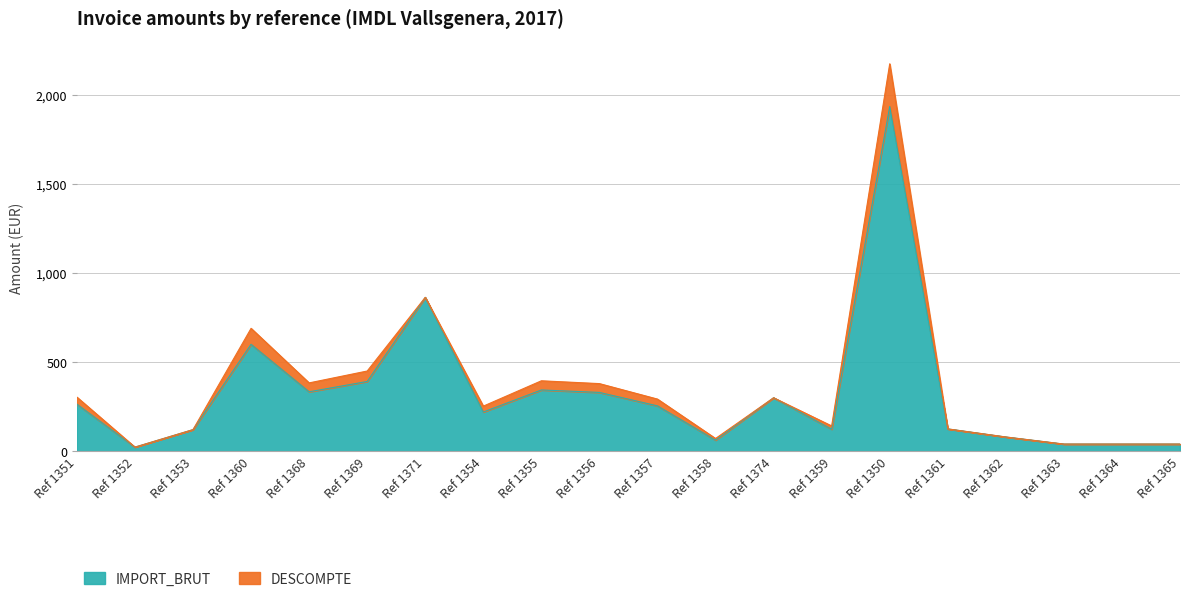

What is the difference between the highest and lowest values at Ref 1353?

121.0